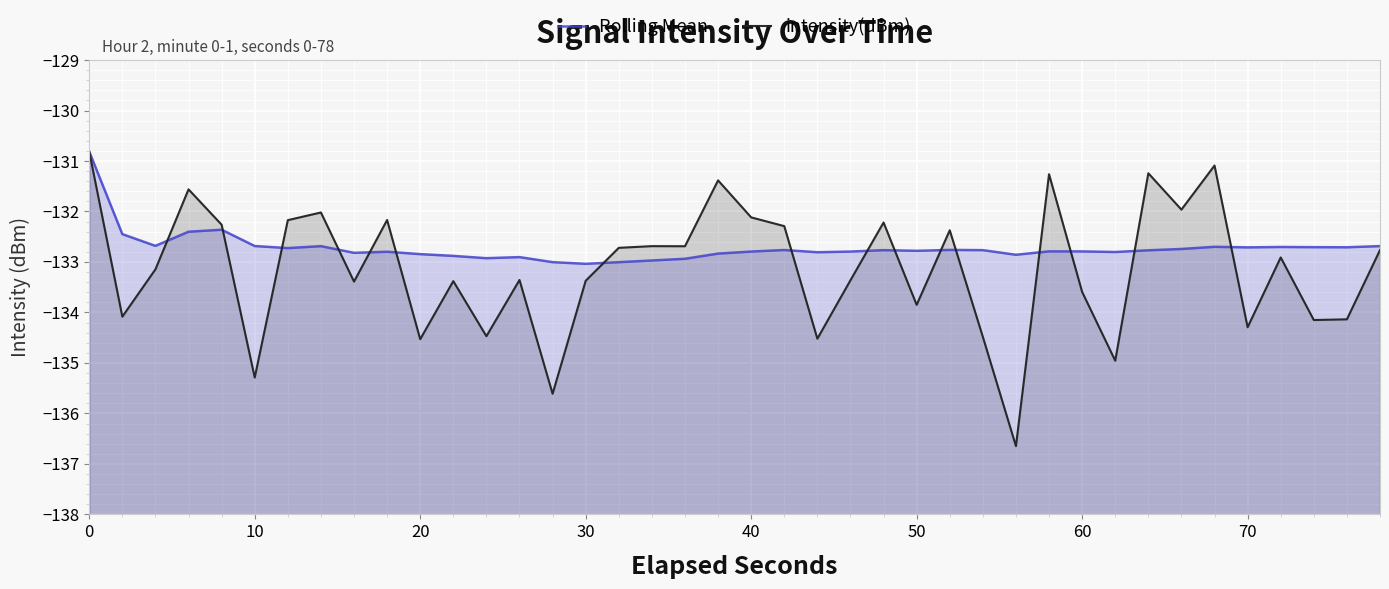

How many data points does each series have?

40